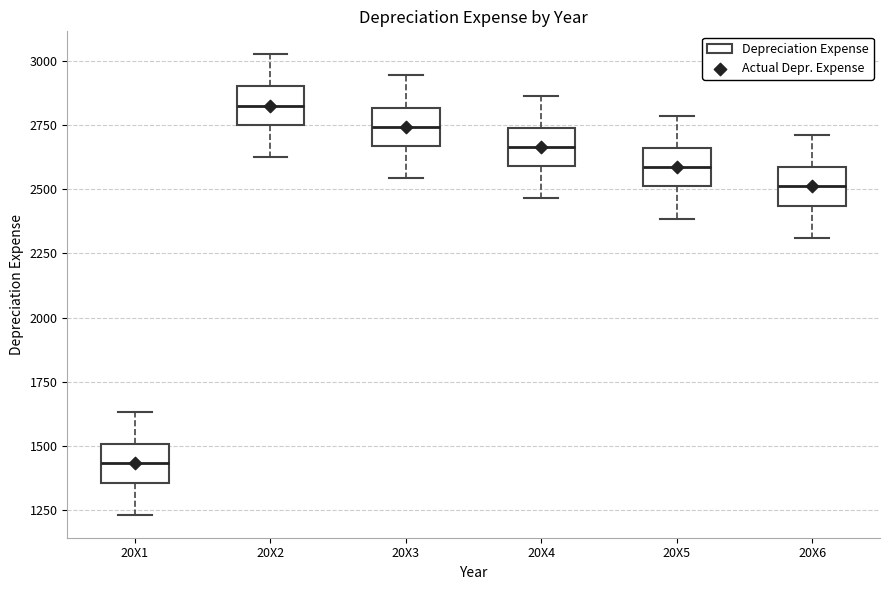

Where does the upper whisker of the box for 20X4 end on the y-axis? The values are not printed on the chart, so give them approximately, as read against the axis.

2850